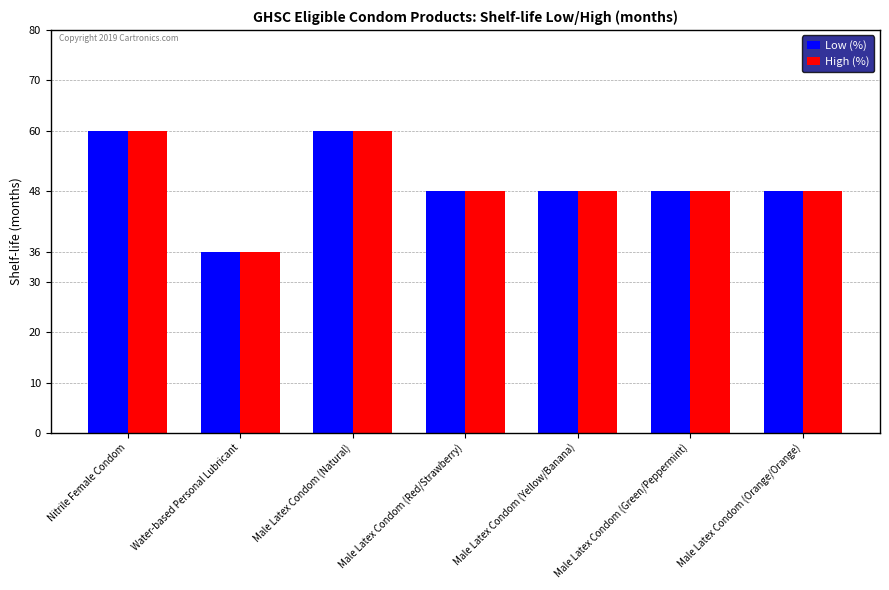

Is it true that Low (%) equals 80 at Male Latex Condom (Natural)?

False